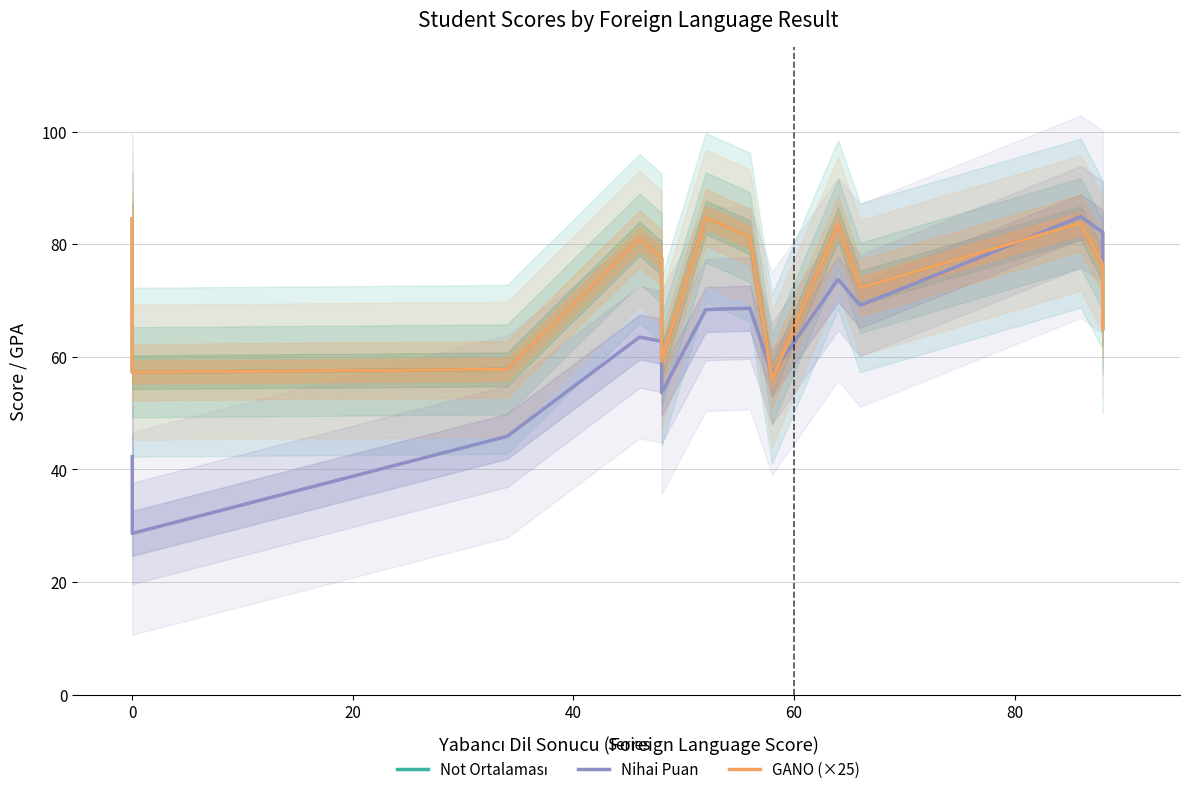

In Nihai Puan, how many points are higher than both neighbors (excluding endpoints)?

4